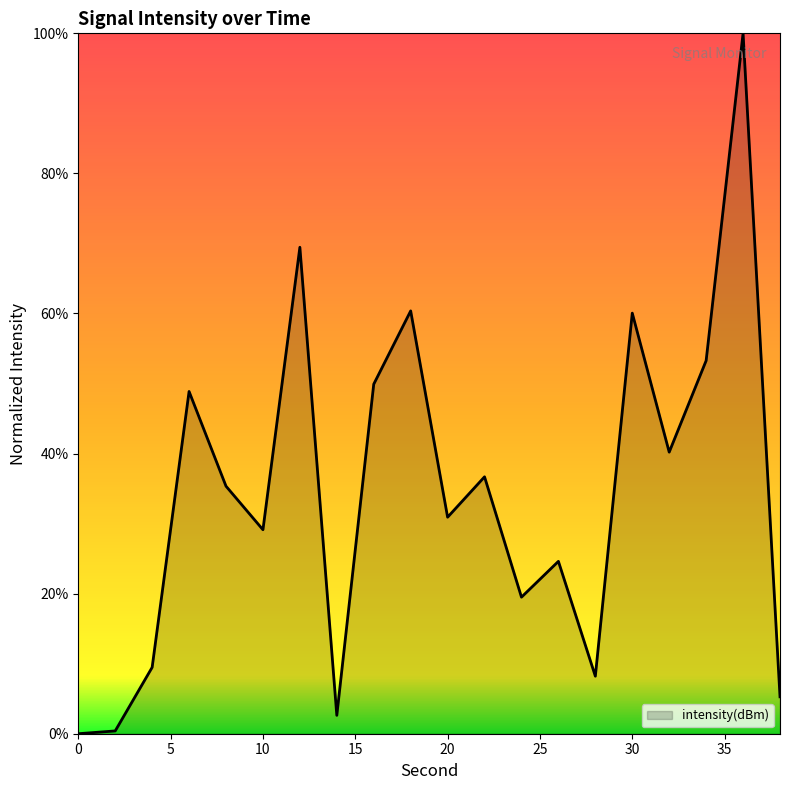

List the labels in order of value, smallest first.

0, 2, 14, 38, 28, 4, 24, 26, 10, 20, 8, 22, 32, 6, 16, 34, 30, 18, 12, 36